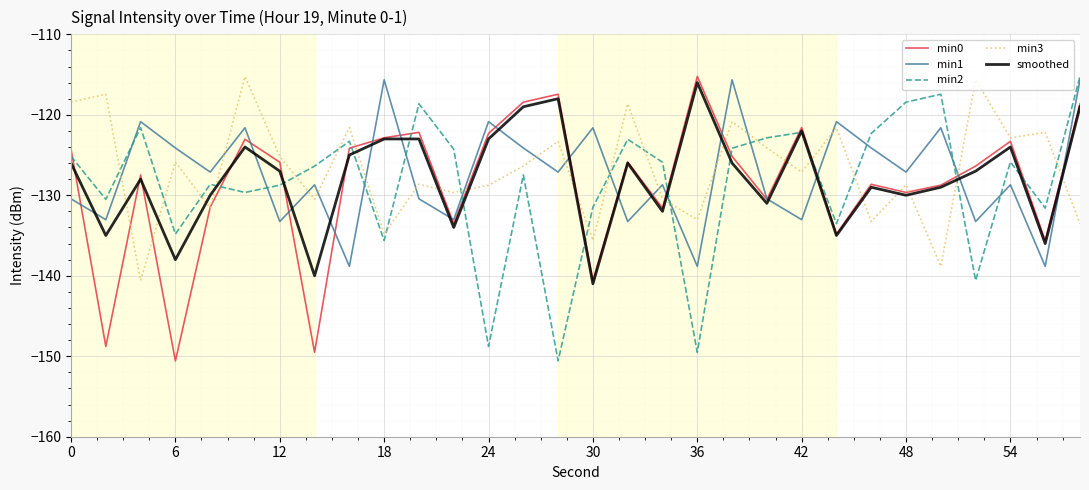

How many times do min3 and min1 cross each other?

17